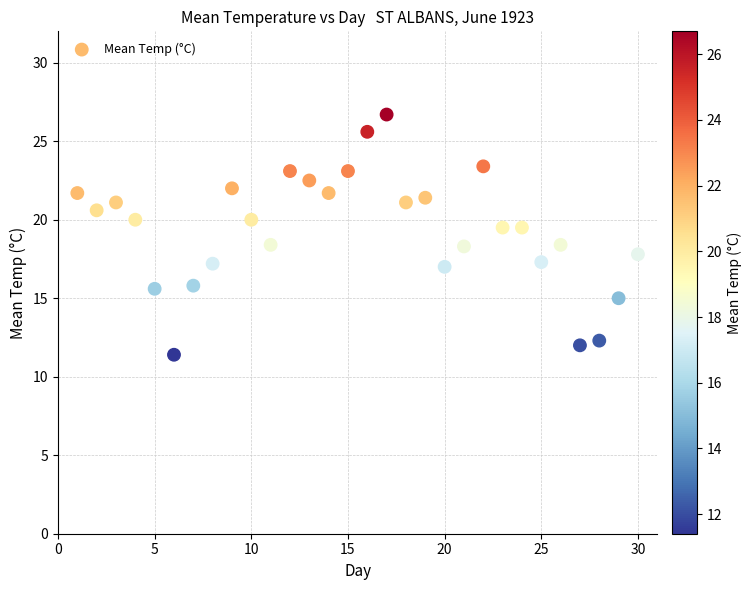

What is the range of X values (max minus min)?

29.0